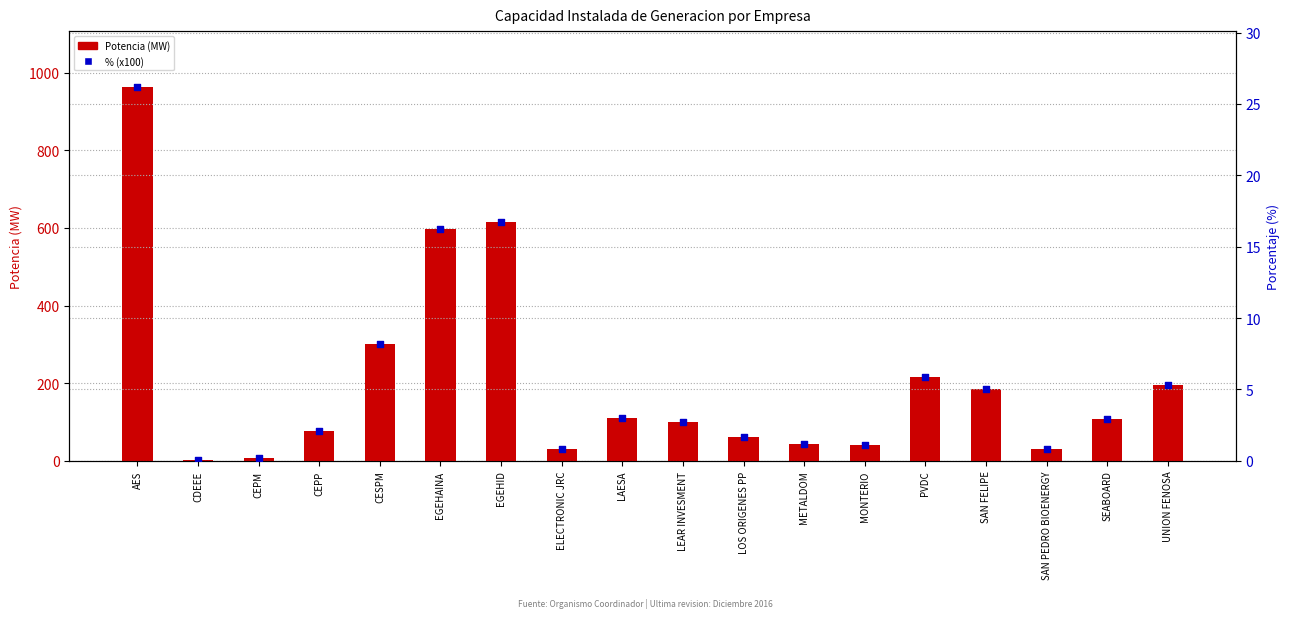

Which series reaches the maximum Y coordinate?

Potencia (MW)